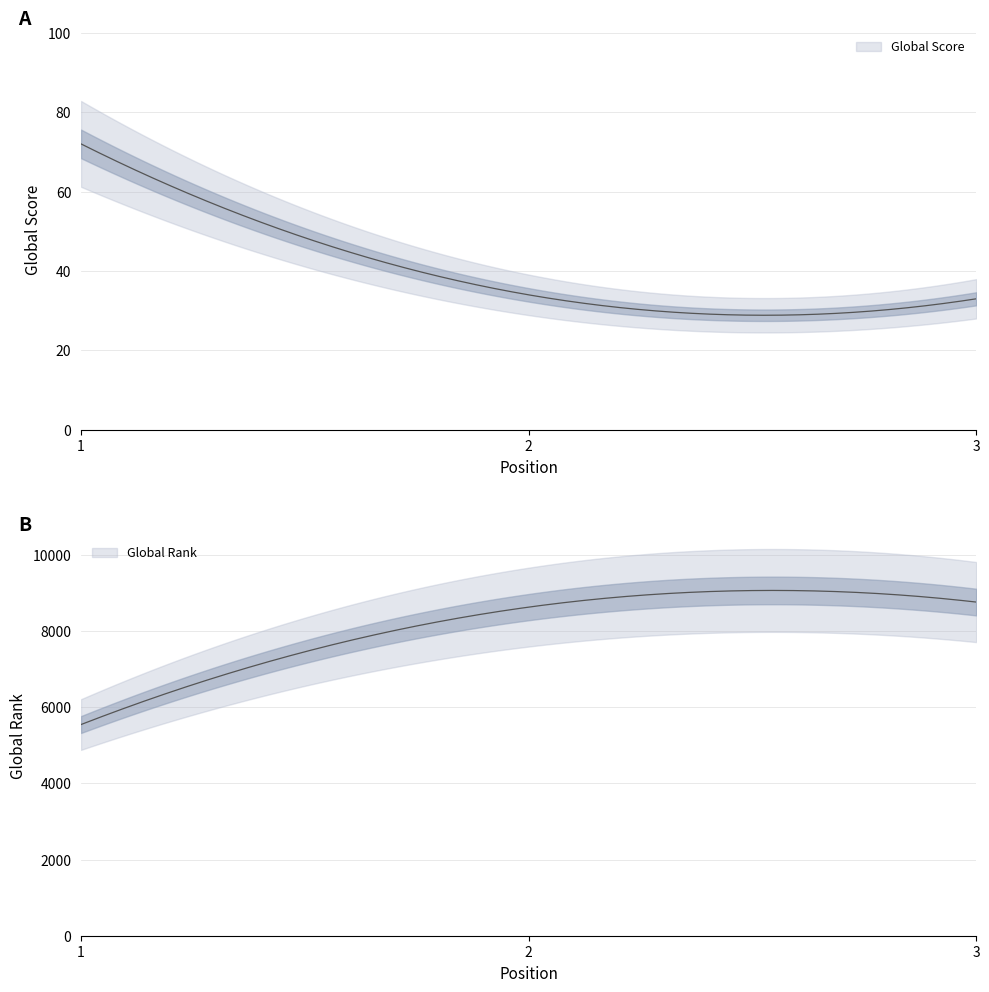

Reading right to left, extract all data points from this chart.

Global Rank: 8759	8626	5544
Global Score: 33	34	72